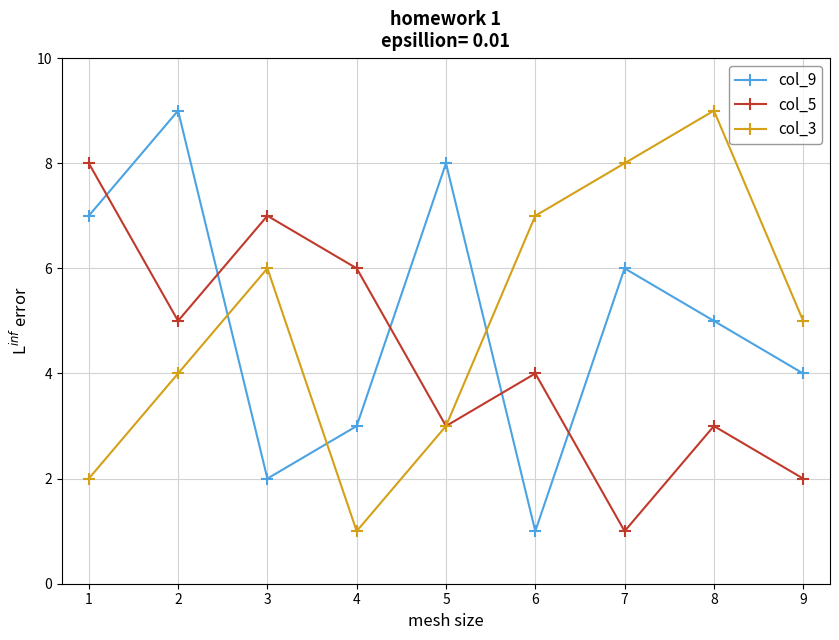

How many data points does each series have?

9